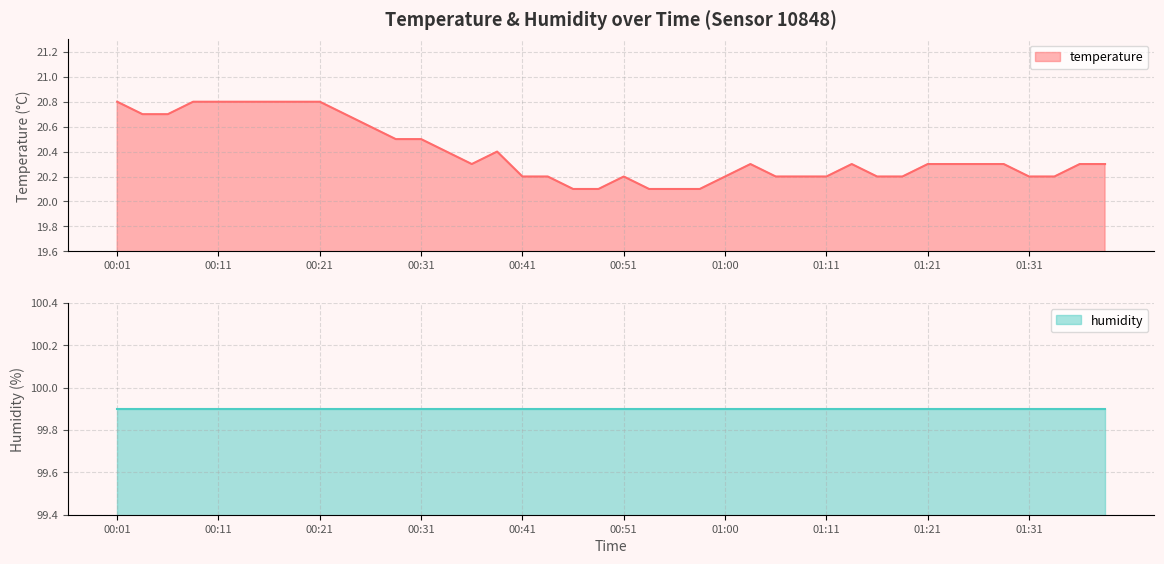

What is the maximum value for temperature?

20.8